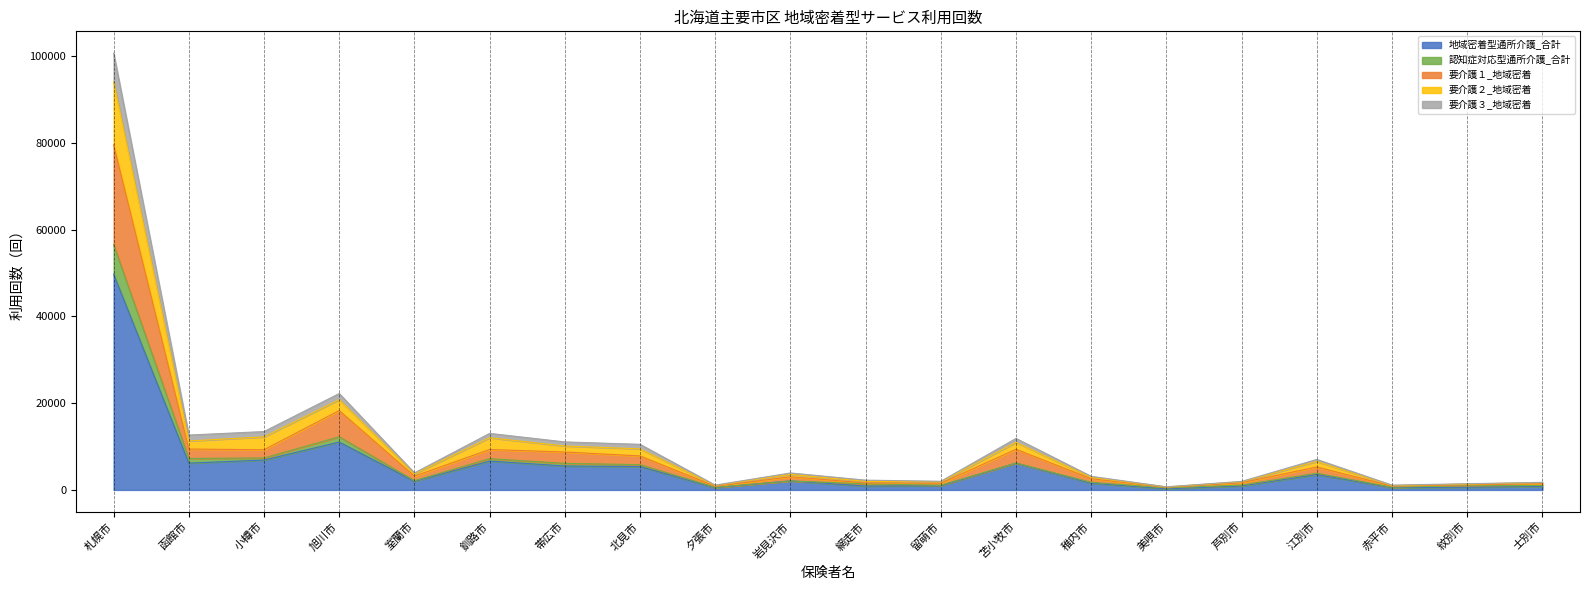

True or false: 要介護３_地域密着 has a value of 6229 at 室蘭市.

False